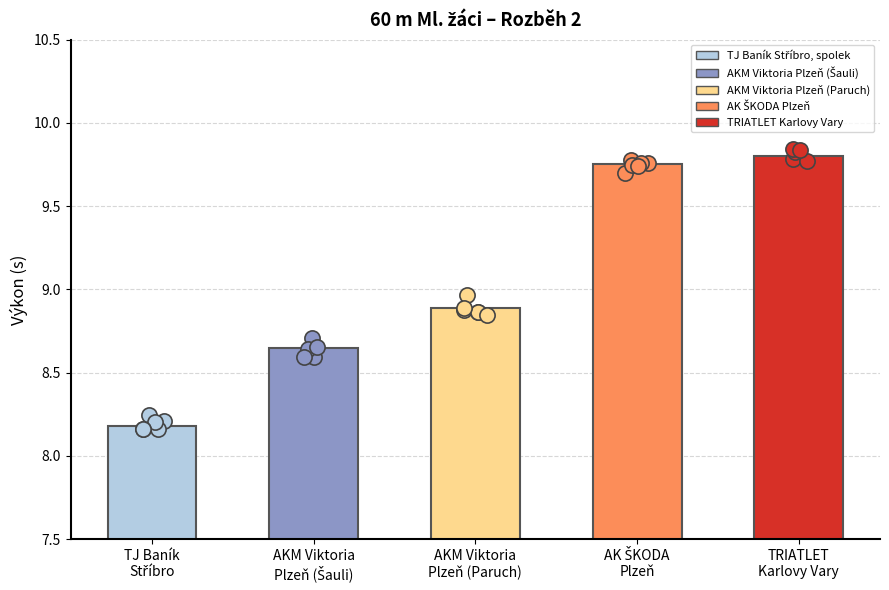

Which has a higher value, AKM Viktoria
Plzeň (Šauli) or AK ŠKODA
Plzeň?

AK ŠKODA
Plzeň